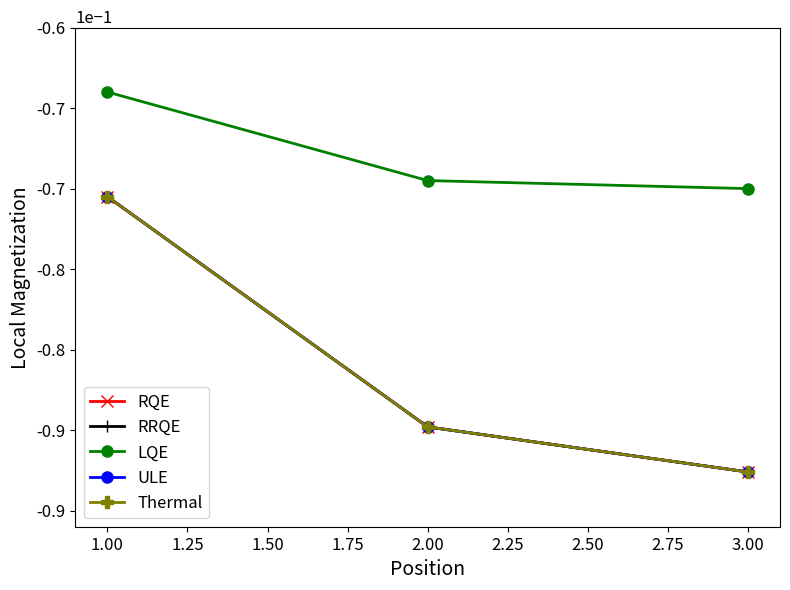

Is this an area chart (filled region under the line)?

No